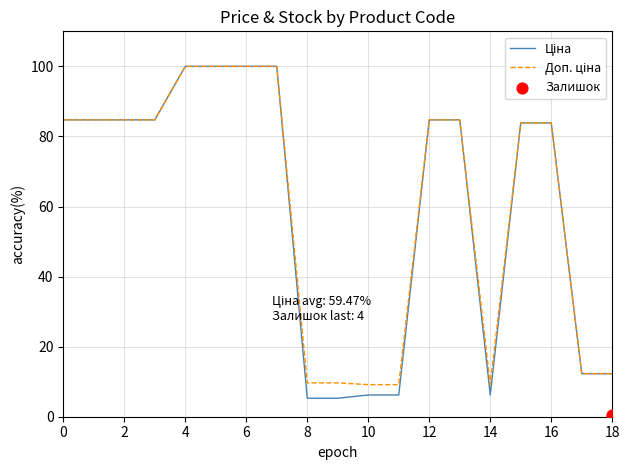

At how many categories does at least one series exceed 30?

12